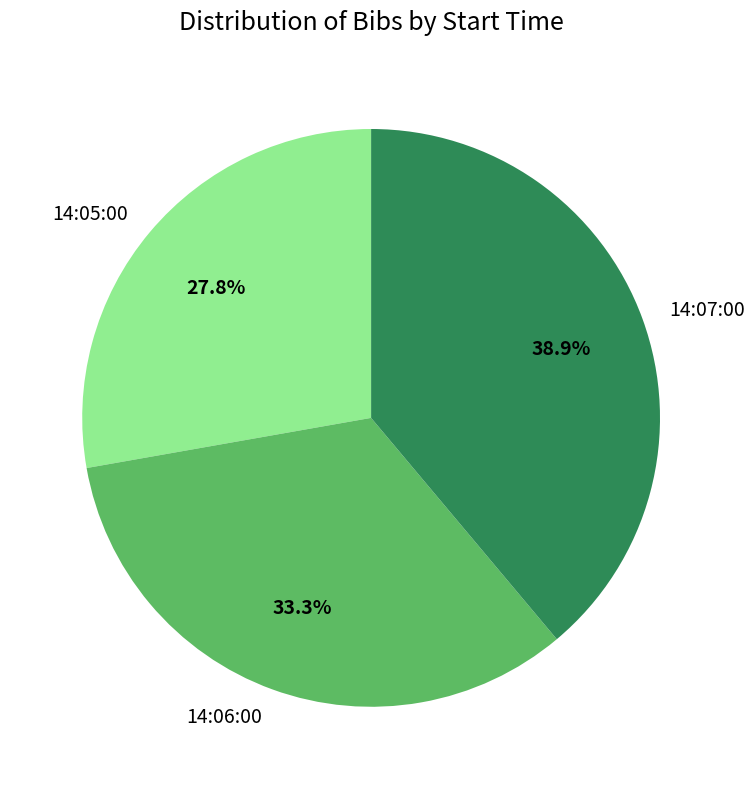

Which slice is the largest?

14:07:00